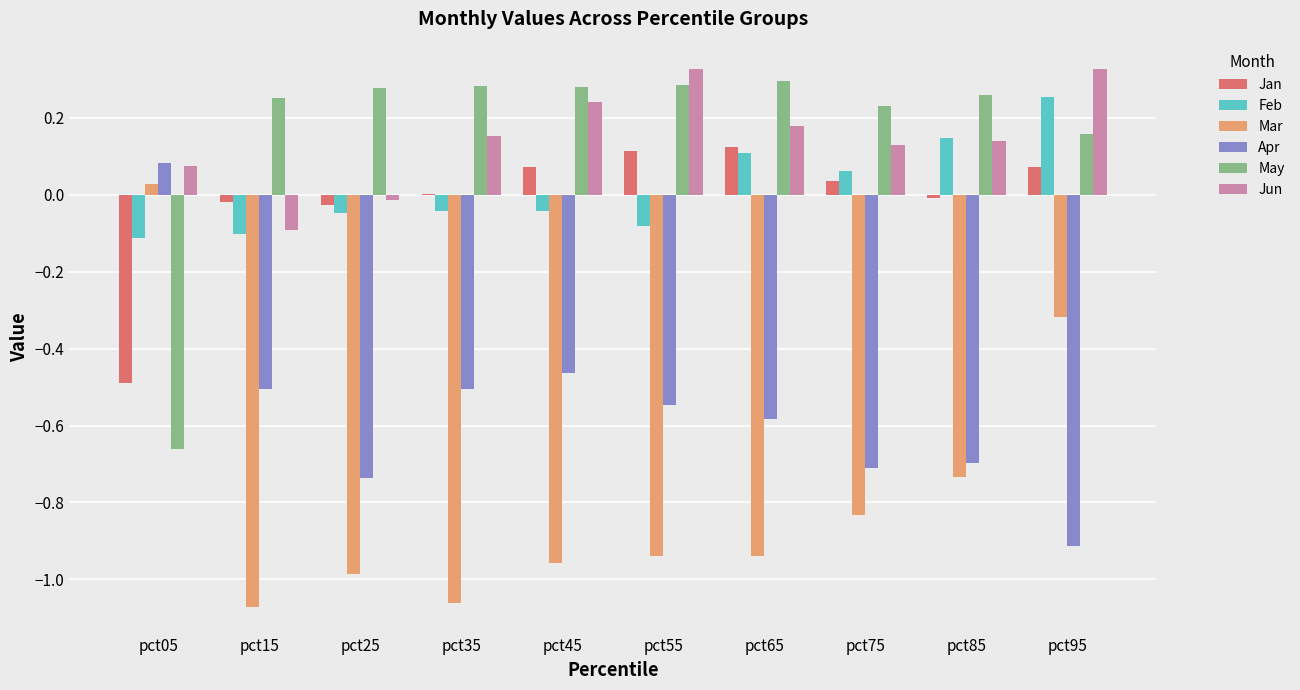

Between pct15 and pct65, which series saw the biggest shift?

Jun